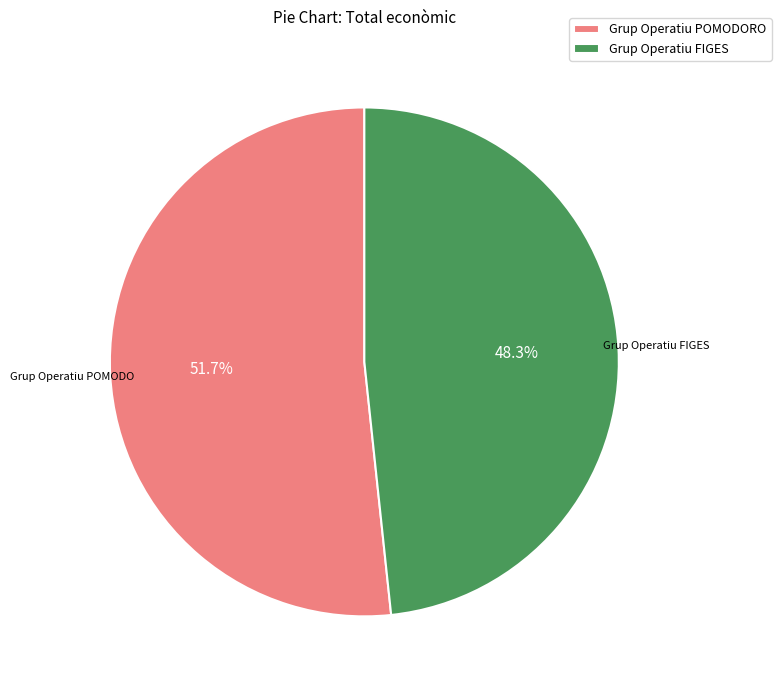

Which slice is the largest?

Grup Operatiu POMODORO